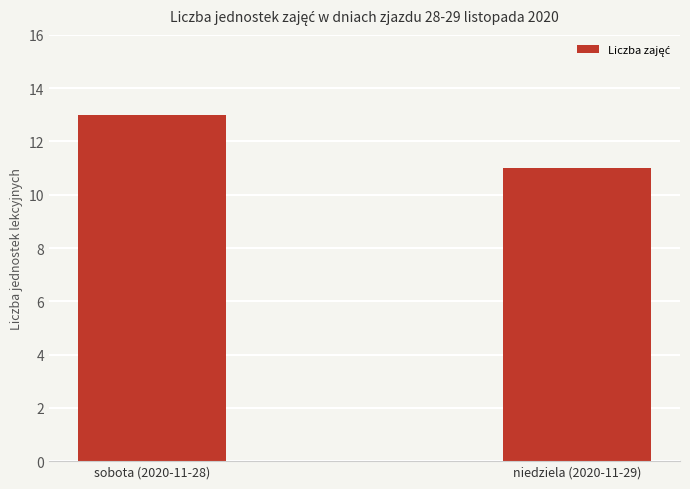

The value at niedziela (2020-11-29) is 7. True or false?

False